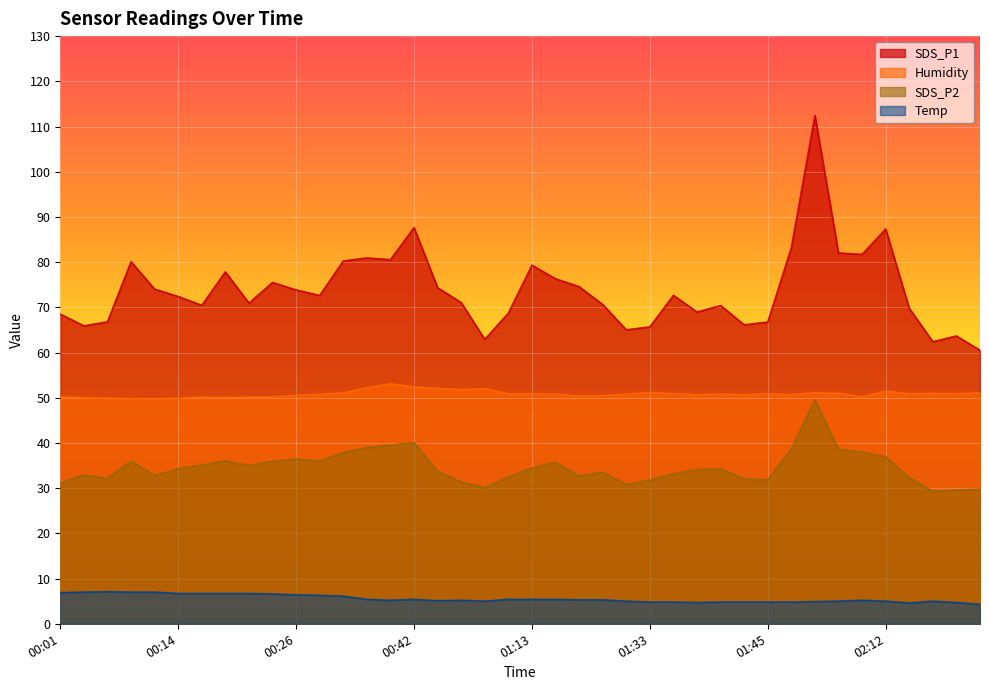

Reading right to left, what are all the values shown in this chart?

Temp: 4.3	4.7	5.0	4.6	5.0	5.2	5.0	4.9	4.8	4.8	4.8	4.8	4.7	4.8	4.8	5.0	5.3	5.3	5.4	5.4	5.4	5.0	5.2	5.1	5.4	5.2	5.4	6.1	6.3	6.4	6.6	6.7	6.7	6.7	6.7	7.0	7.0	7.1	7.0	6.9
Humidity: 51.1	50.9	51.0	50.9	51.5	50.2	51.0	51.1	50.7	50.9	50.7	50.8	50.7	50.9	51.2	50.8	50.5	50.4	50.8	50.9	50.9	52.0	51.8	52.1	52.4	53.1	52.2	51.1	50.8	50.5	50.2	50.2	50.1	50.2	49.9	49.7	49.8	49.9	50.0	50.3
SDS_P1: 60.5	63.7	62.4	69.8	87.3	81.7	82.0	112.4	83.2	66.8	66.1	70.4	69.0	72.7	65.7	65.0	70.6	74.6	76.3	79.3	68.7	62.9	71.0	74.3	87.6	80.5	80.9	80.2	72.6	73.8	75.5	70.9	77.8	70.5	72.4	74.0	80.1	66.8	65.9	68.5
SDS_P2: 29.8	29.6	29.3	32.3	37.0	38.0	38.6	49.5	38.7	31.8	32.0	34.3	34.1	33.2	31.8	30.8	33.5	32.7	35.7	34.5	32.5	30.1	31.4	33.8	40.0	39.5	39.0	37.9	36.0	36.5	35.9	35.0	36.0	35.1	34.3	32.8	36.0	32.1	32.9	31.2